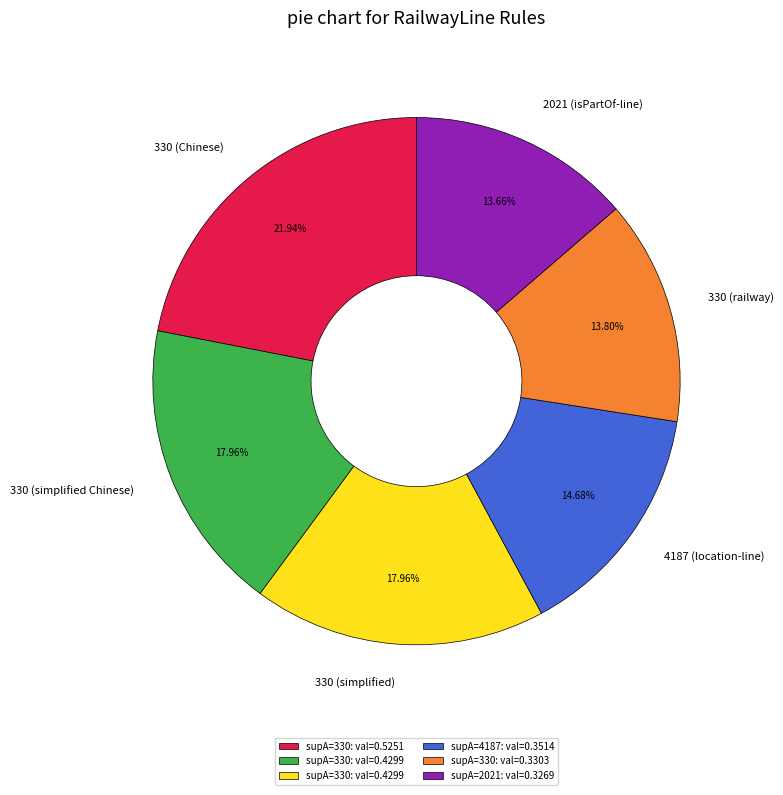

Does 2021 (isPartOf-line) account for over 50% of the chart?

No